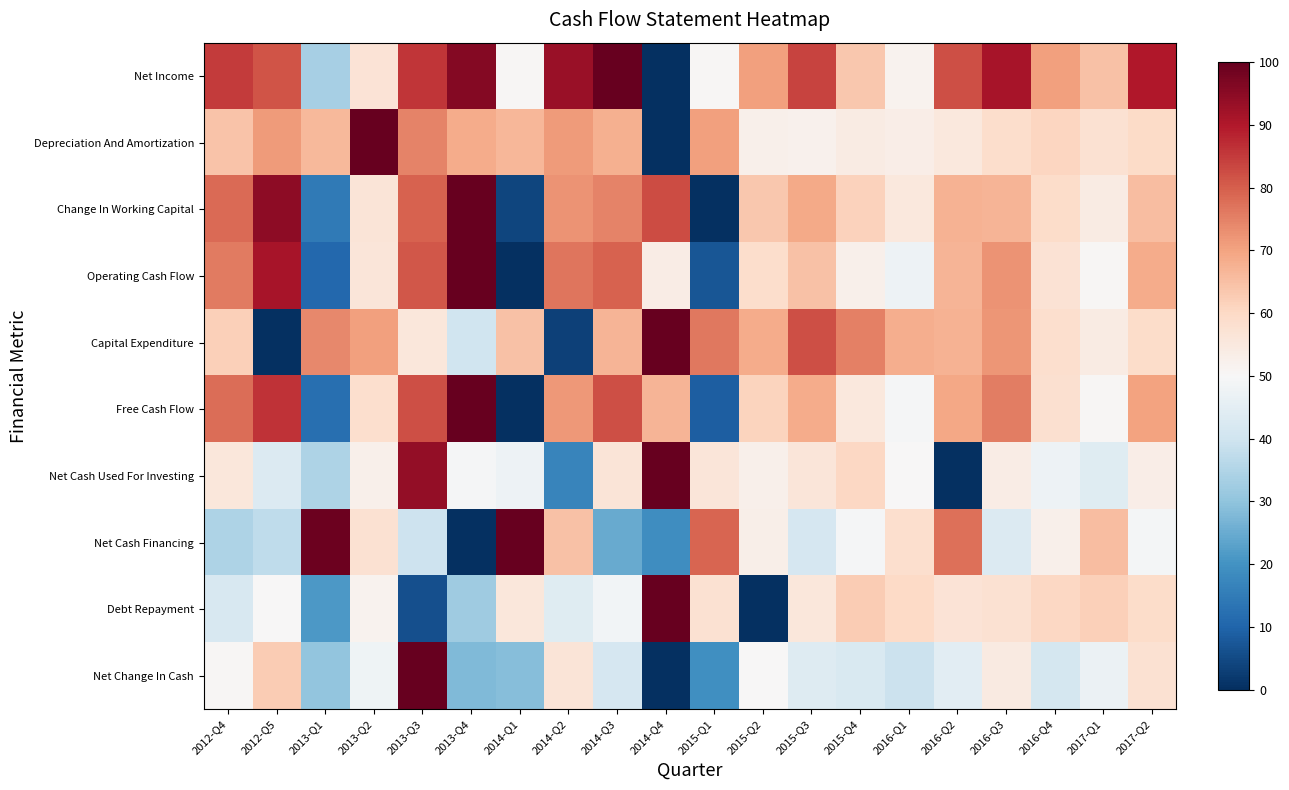

Which series has the largest total across all categories?

Net Income